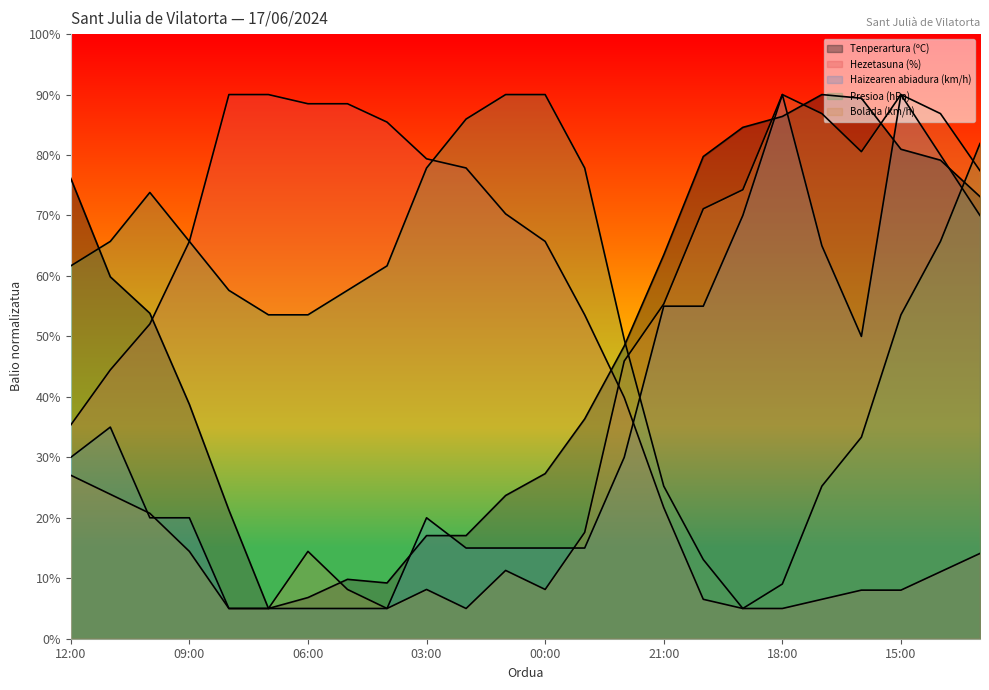

At 14:00, list the series in order from largest to smallest.

Bolada (km/h), Haizearen abiadura (km/h), Tenperartura (ºC), Presioa (hPa), Hezetasuna (%)